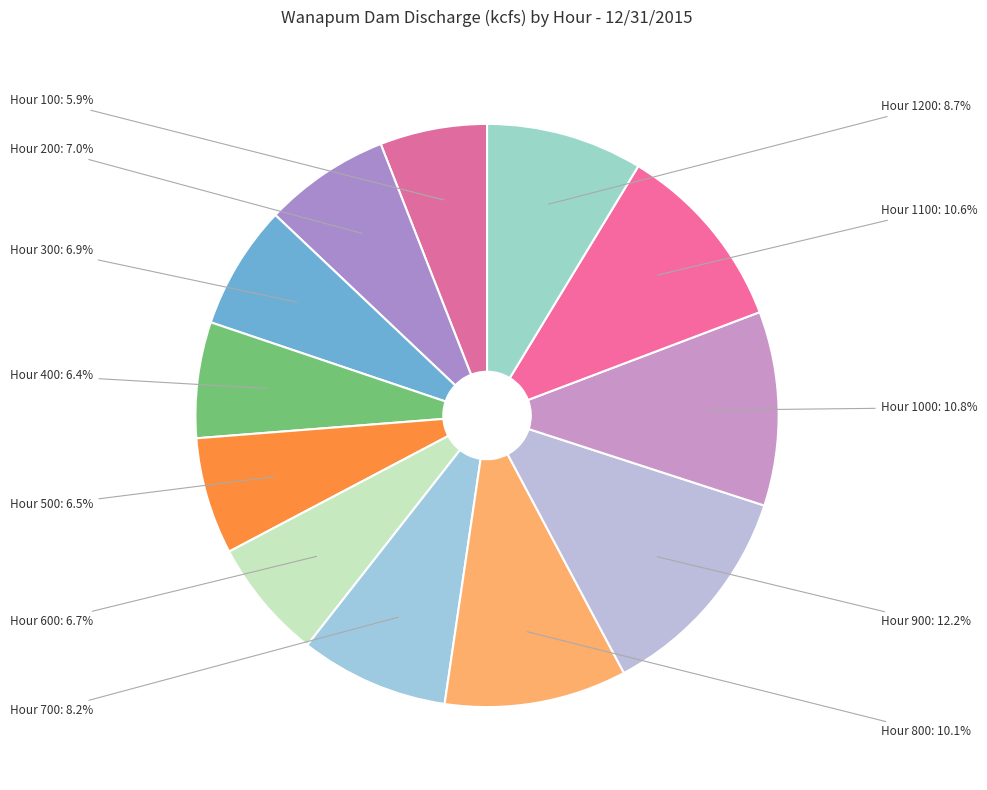

Which slice is the largest?

Hour 900